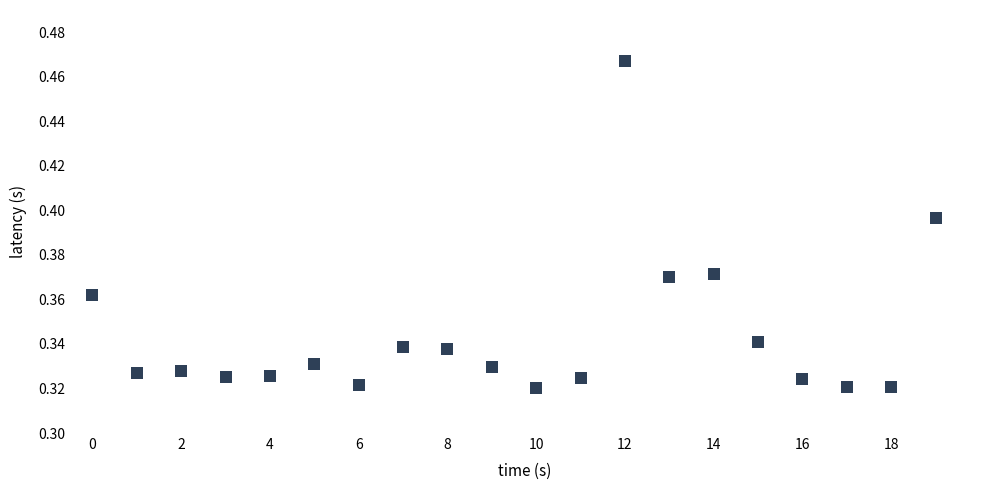

Count the number of points in this scatter plot.

20